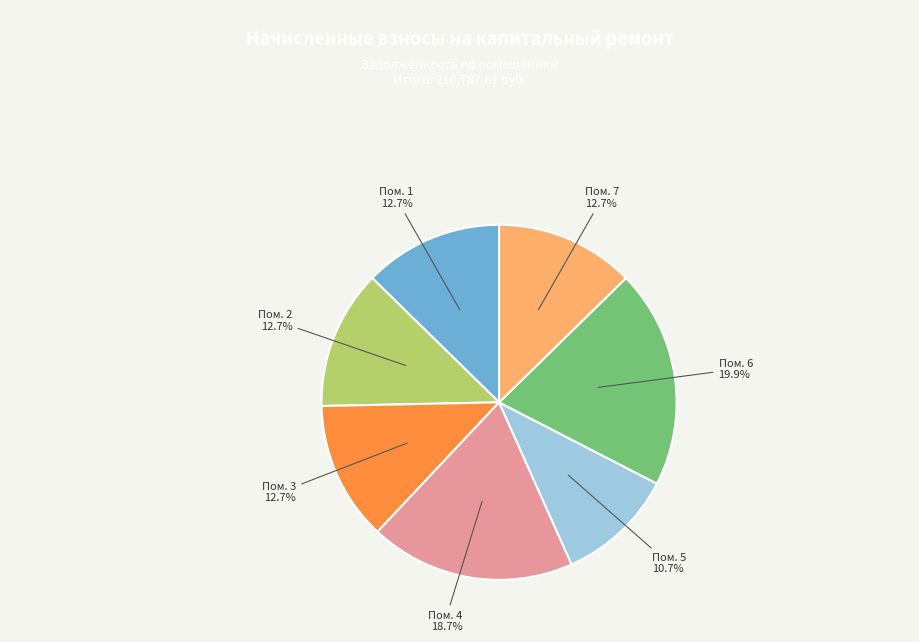

Is there any slice that represents more than half of the pie?

No